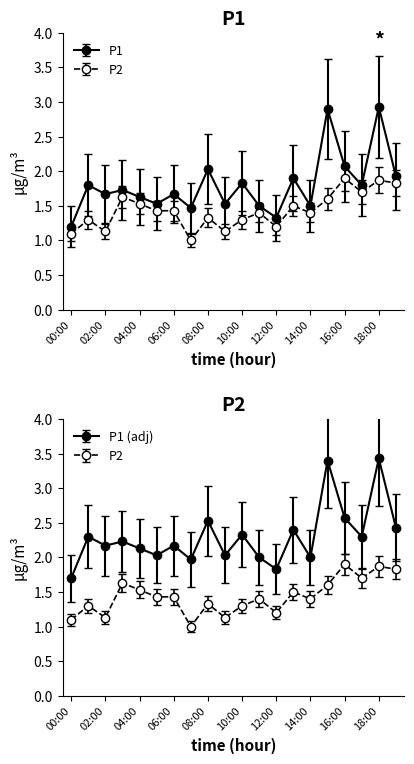

True or false: P2 and P1 cross at least once.

True